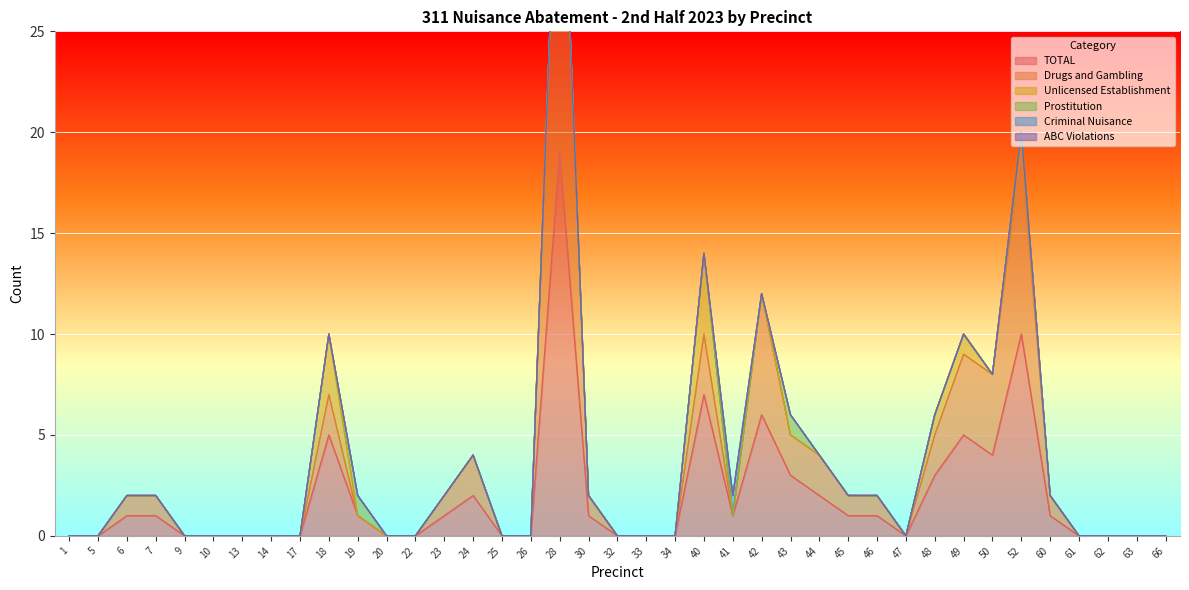

Rank the series at 22 from lowest to highest value.

TOTAL, Drugs and Gambling, Unlicensed Establishment, Prostitution, Criminal Nuisance, ABC Violations